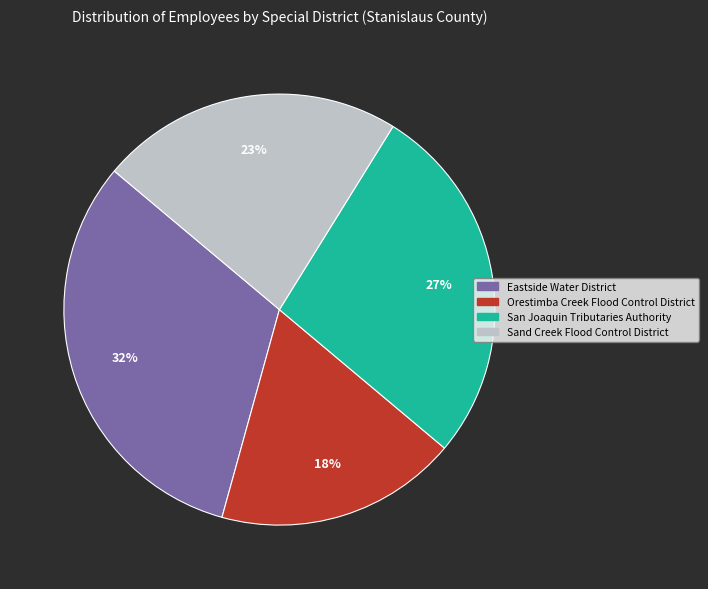

Which has a higher value, San Joaquin Tributaries Authority or Sand Creek Flood Control District?

San Joaquin Tributaries Authority